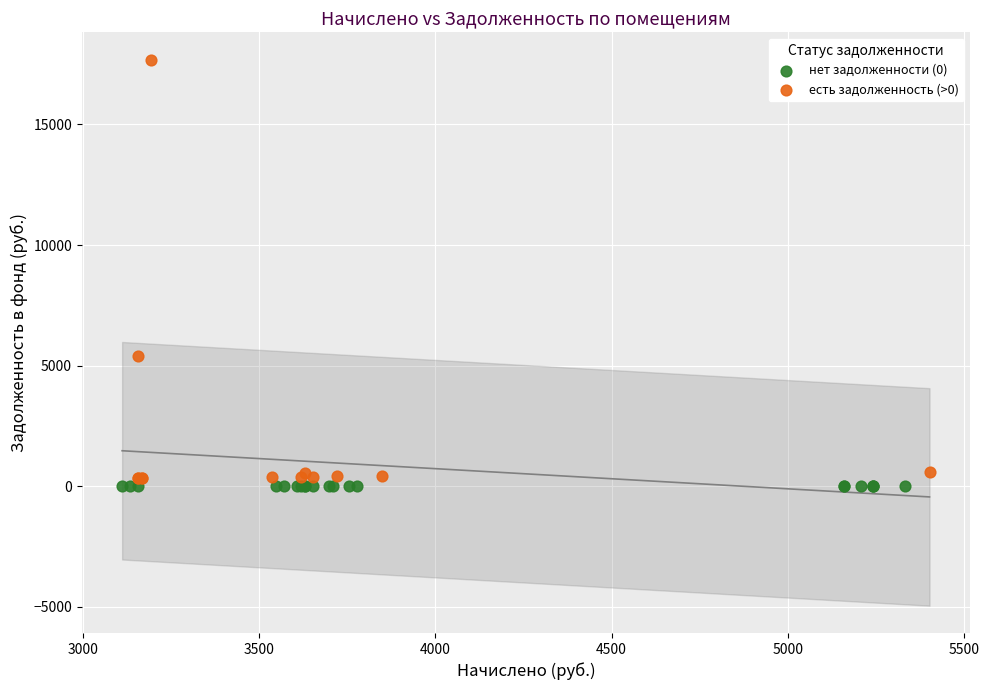

Which series contains the highest Y value?

есть задолженность (>0)